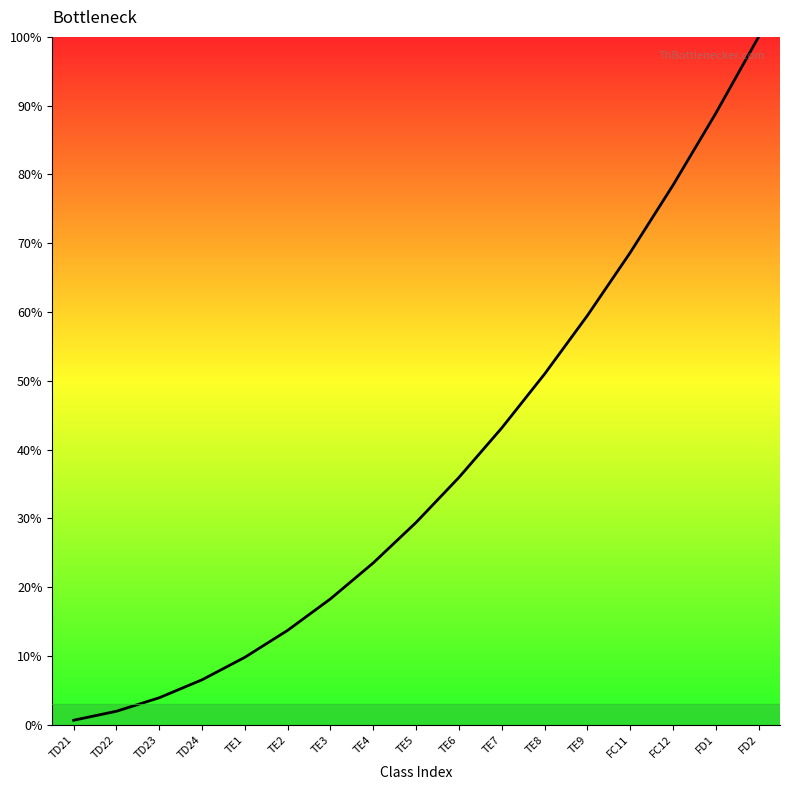

True or false: the data has more than 1 interior local peaks.

False